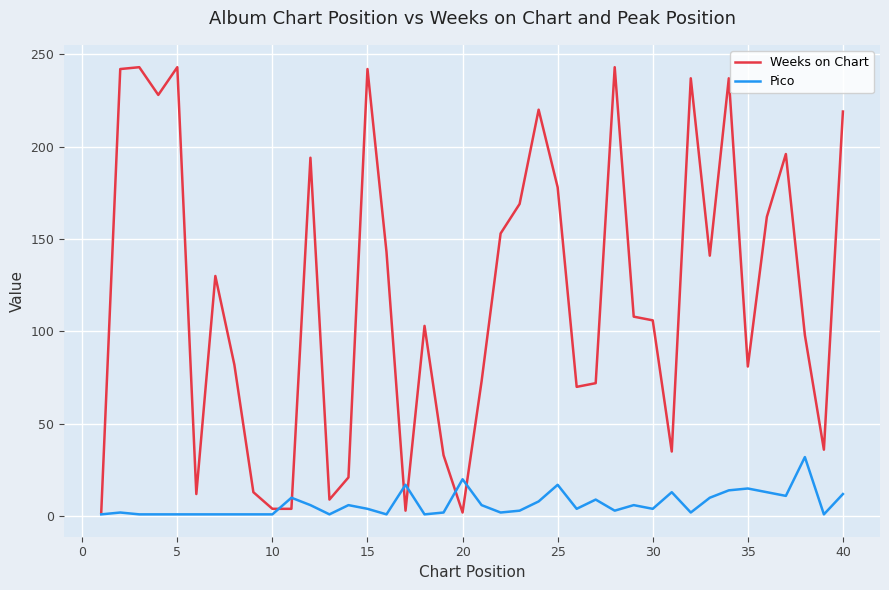

Which series has the widest spread of values?

Weeks on Chart